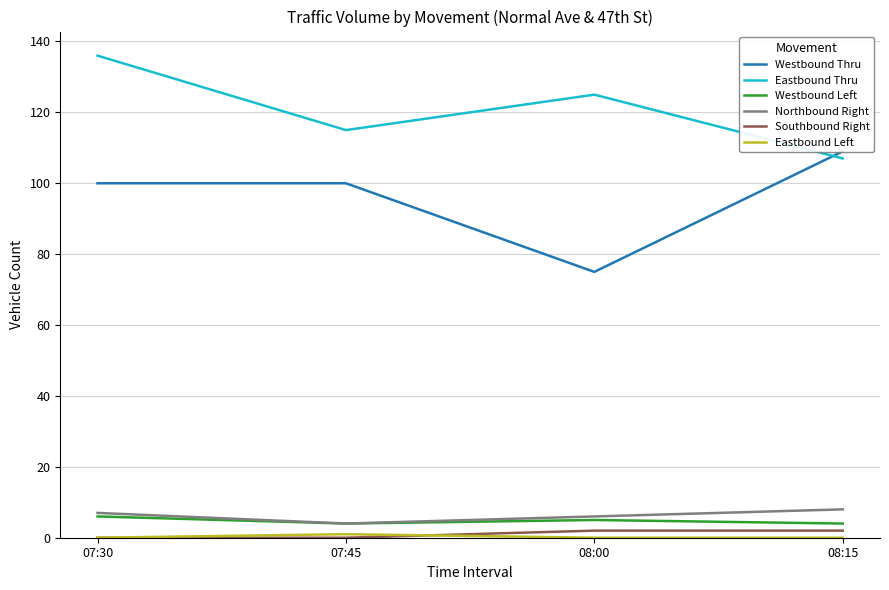

How many lines are shown in the chart?

6